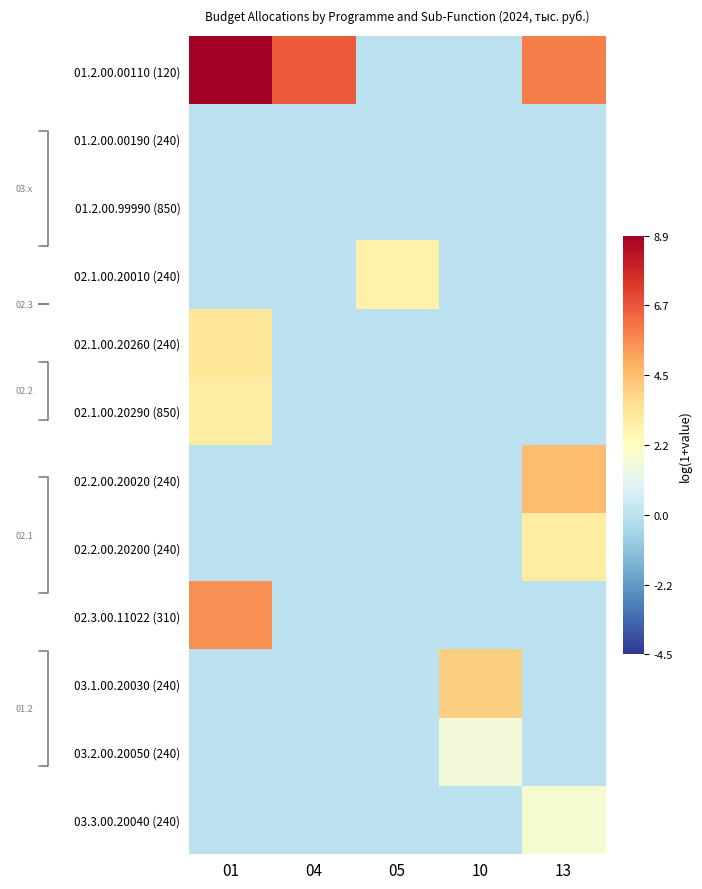

How many data points in 03.1.00.20030 (240) are above 0?

1